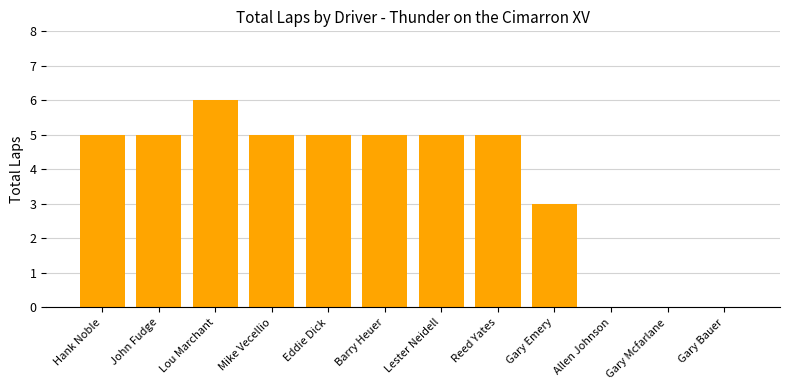

Between Allen Johnson and Mike Vecellio, which is larger?

Mike Vecellio